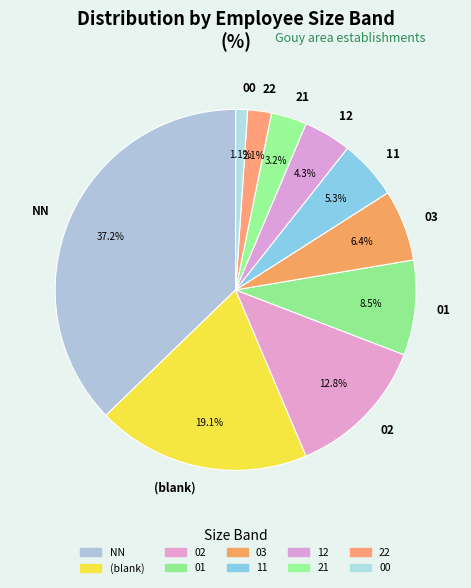

Rank the categories by value from lowest to highest.

00, 22, 21, 12, 11, 03, 01, 02, (blank), NN